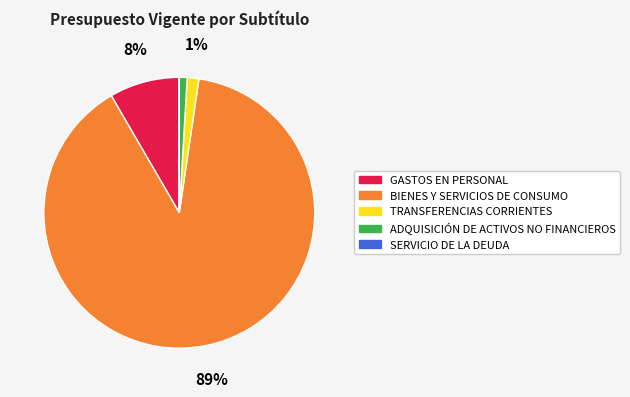

Do ADQUISICIÓN DE ACTIVOS NO FINANCIEROS and BIENES Y SERVICIOS DE CONSUMO together represent more than half of the pie?

Yes